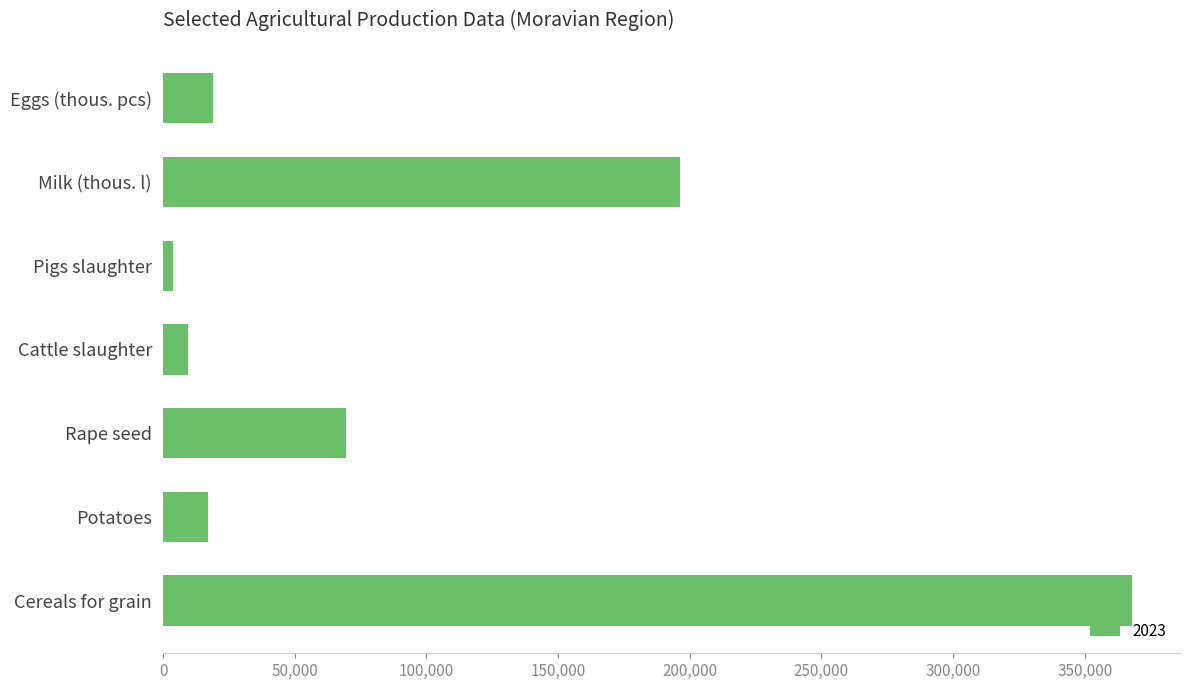

What is the maximum value shown in the chart?

367792.5